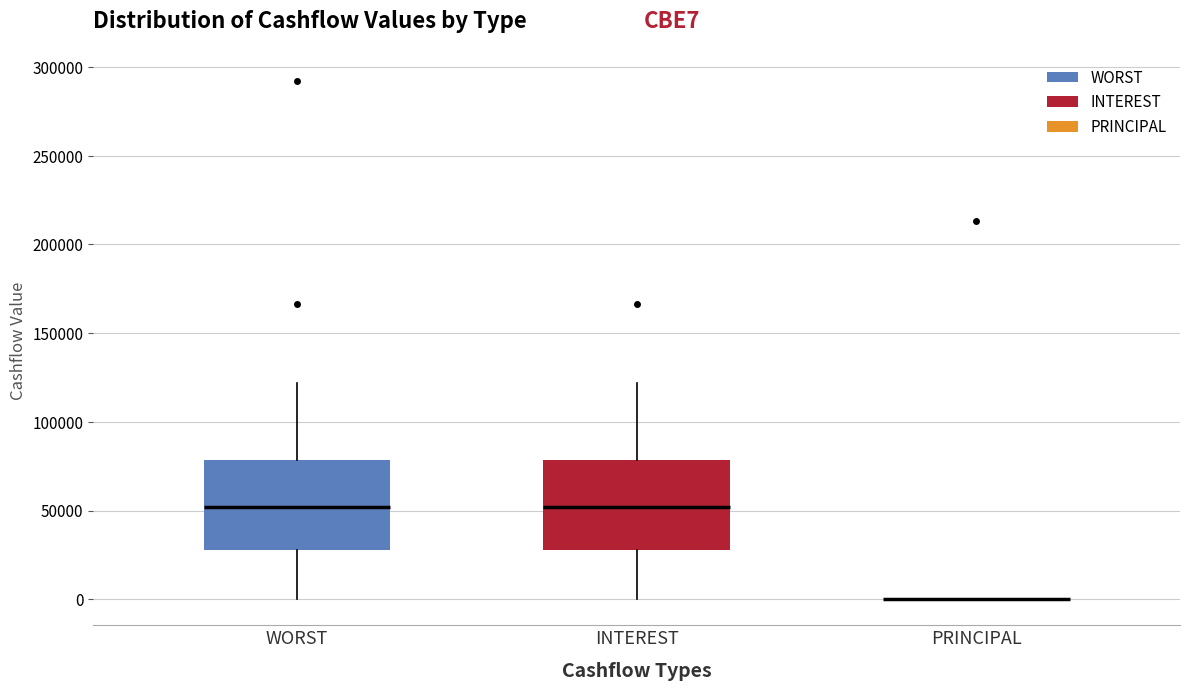

Where does the median line of the box for WORST sit on the y-axis? The values are not printed on the chart, so give them approximately, as read against the axis.

50000